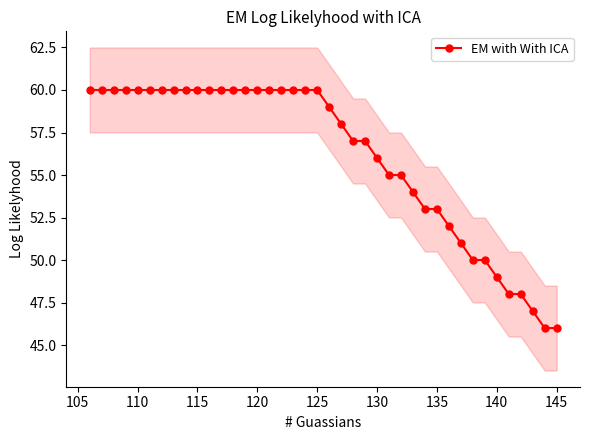

Reading right to left, what are all the values shown in this chart?

46	46	47	48	48	49	50	50	51	52	53	53	54	55	55	56	57	57	58	59	60	60	60	60	60	60	60	60	60	60	60	60	60	60	60	60	60	60	60	60